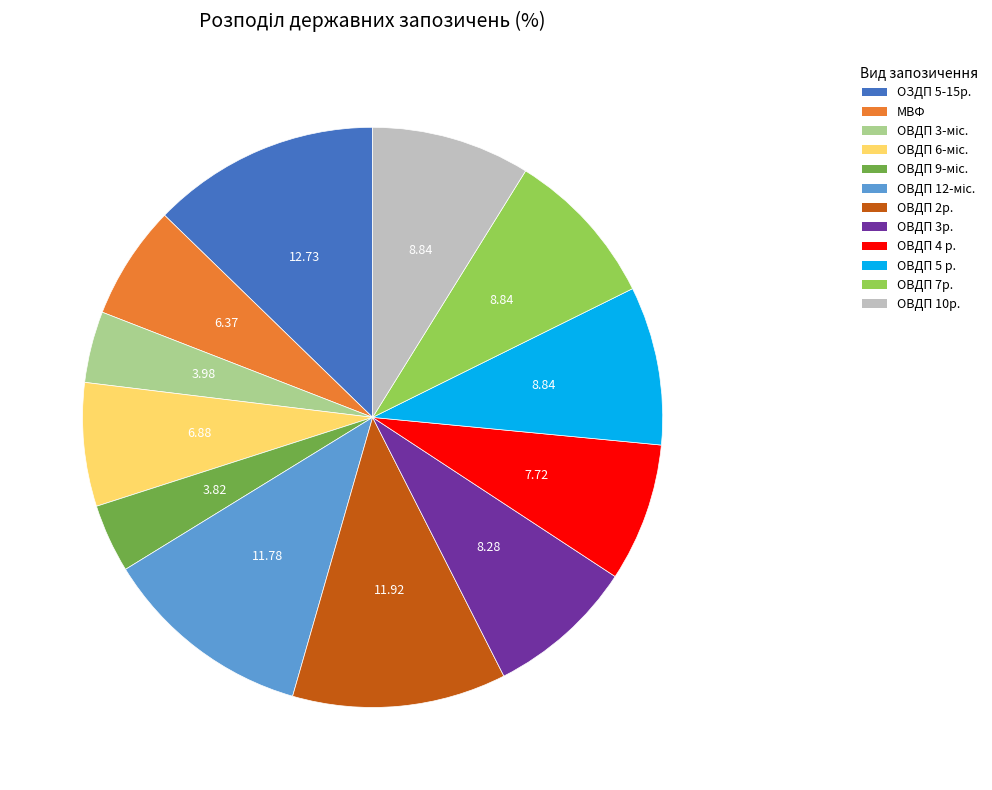

Is there any slice that represents more than half of the pie?

No